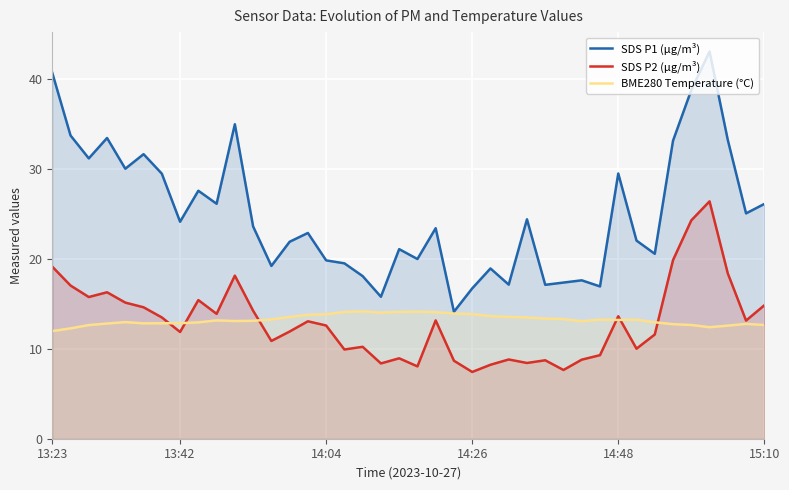

The SDS P1 (µg/m³) series shows 40.7 at 13:23. True or false?

True